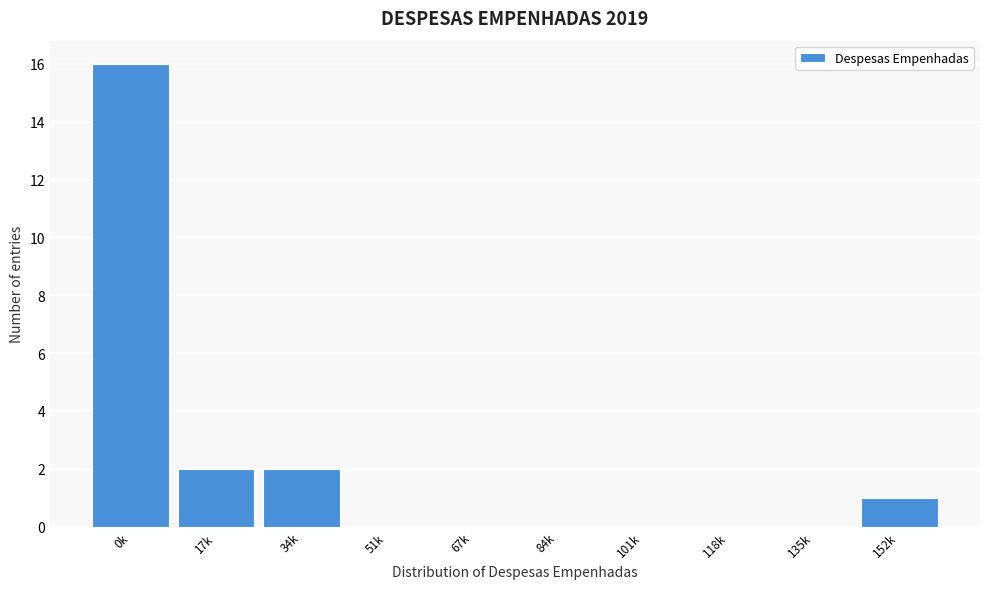

Reading left to right, list all the values displayed in this chart.

0k=16	17k=2	34k=2	51k=0	67k=0	84k=0	101k=0	118k=0	135k=0	152k=1